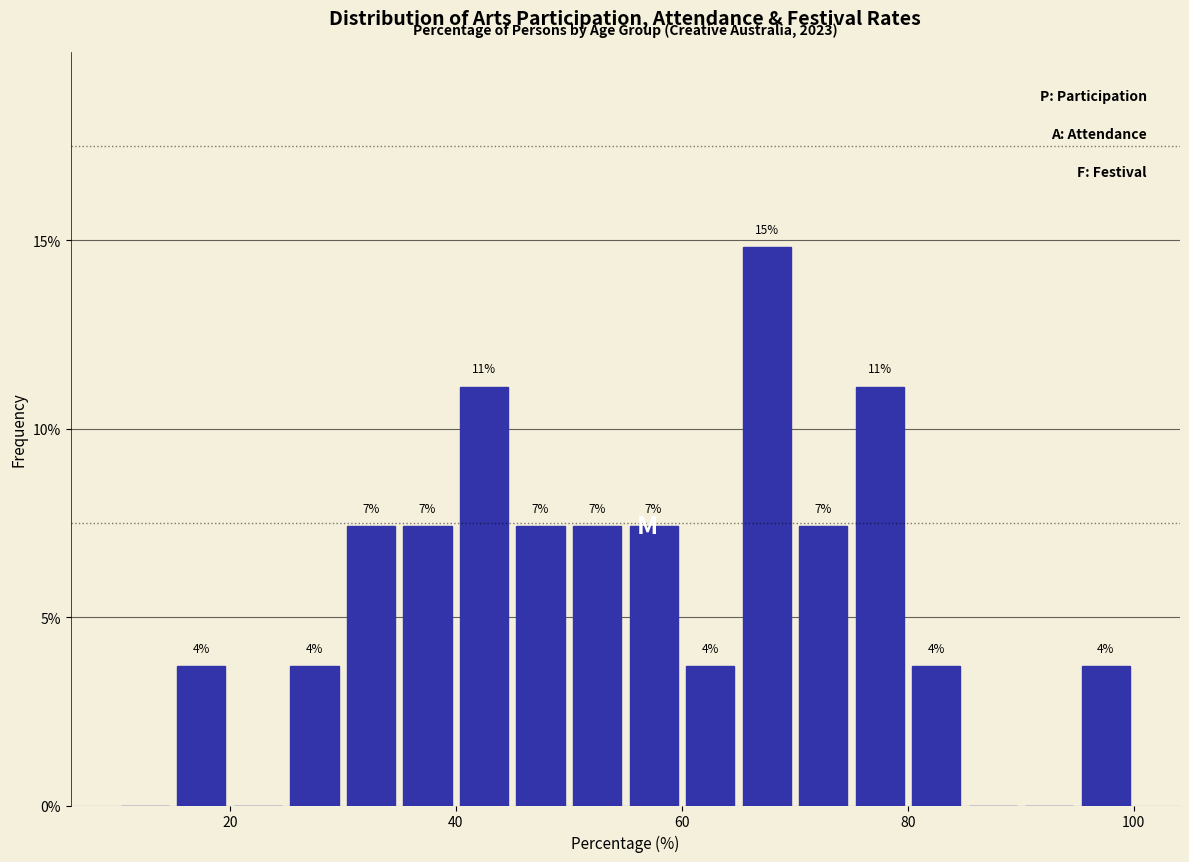

Read against the x-axis, roughly where is the centre of the tallest bar?

68